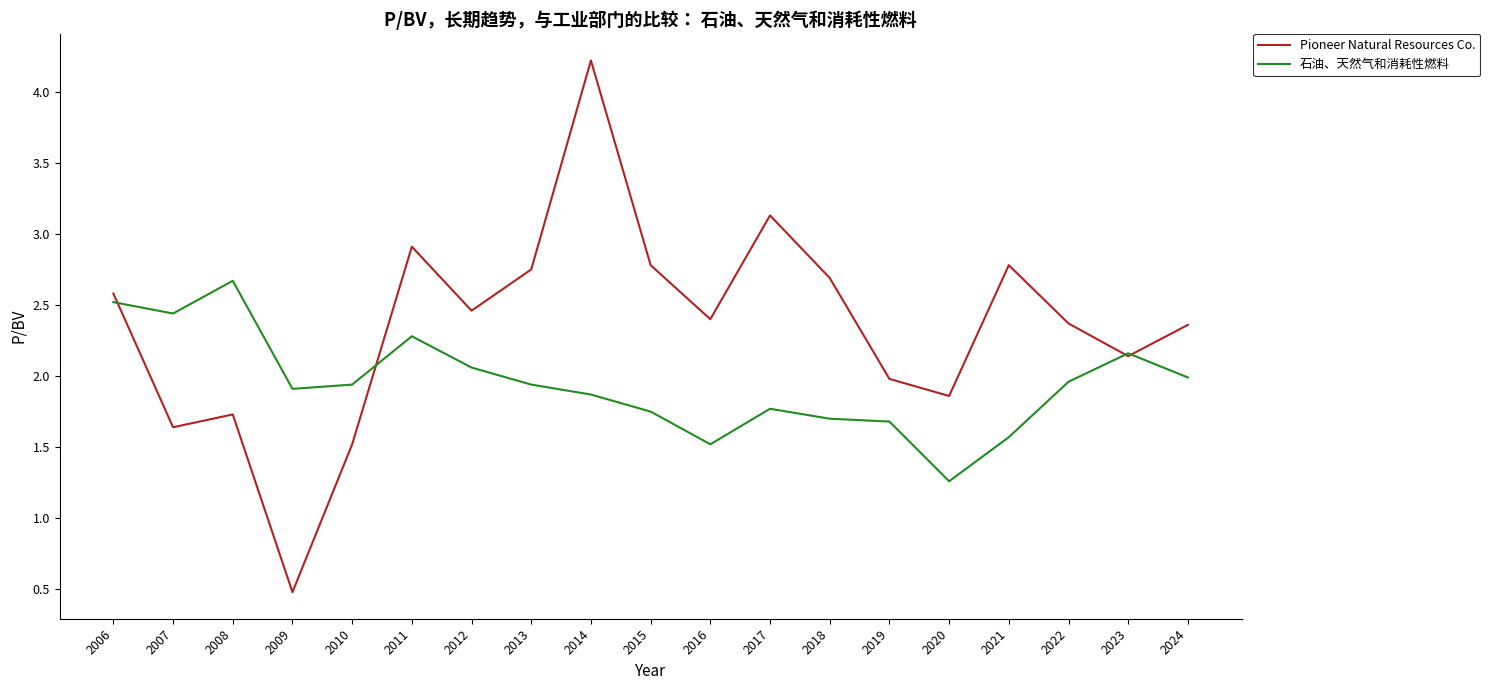

What is the total value across all series at 2019?

3.7